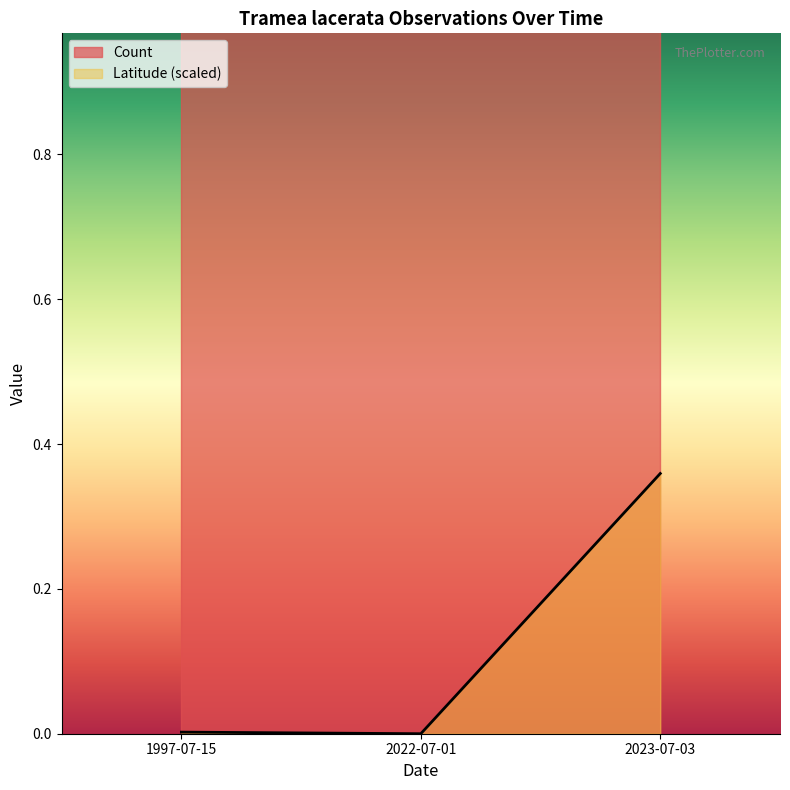

Which label corresponds to the smallest value in the chart?

2022-07-01